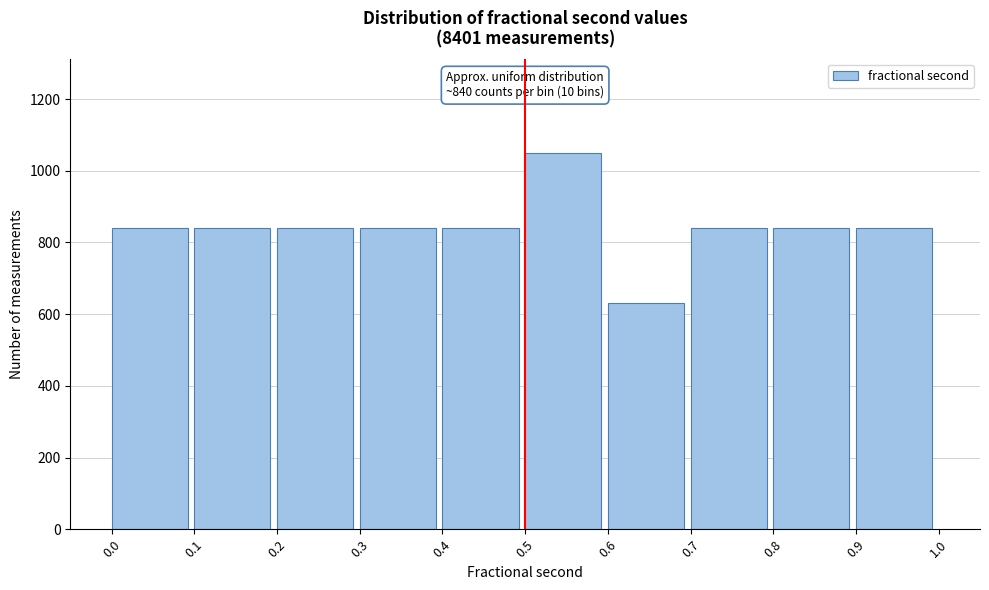

Over which range of the x-axis is the bar tallest?

0.5 to 0.6